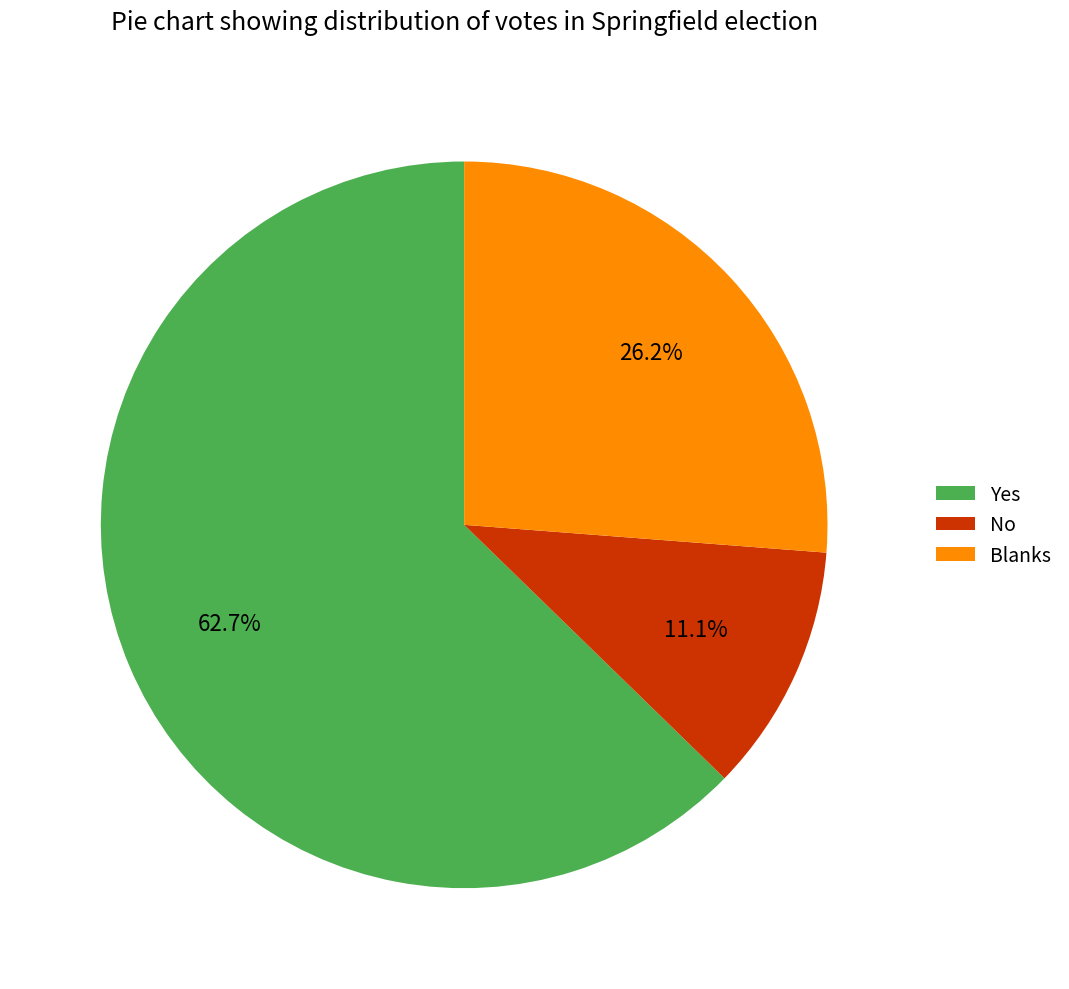

What percentage do Yes and No together represent?

73.8%